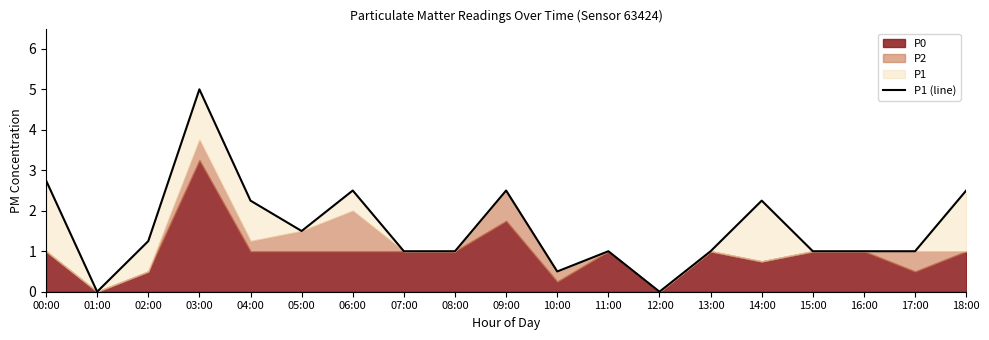

What is the maximum value shown in the chart?

5.0